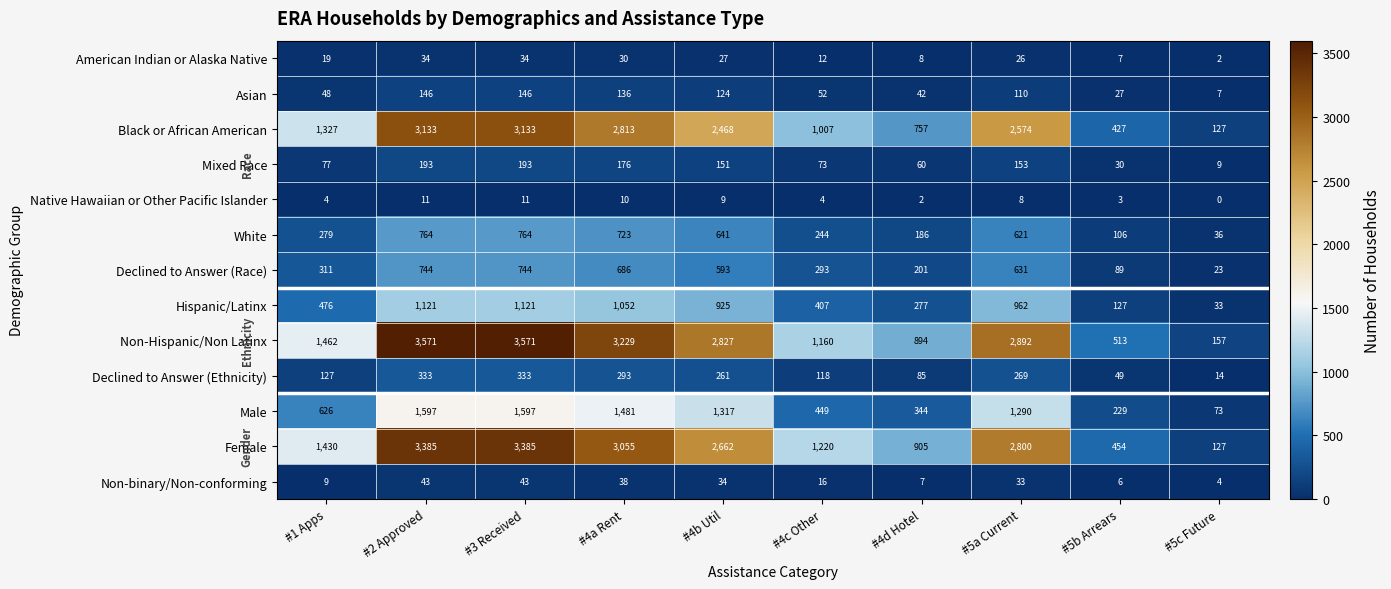

At #2 Approved, list the series in order from largest to smallest.

Non-Hispanic/Non Latinx, Female, Black or African American, Male, Hispanic/Latinx, White, Declined to Answer (Race), Declined to Answer (Ethnicity), Mixed Race, Asian, Non-binary/Non-conforming, American Indian or Alaska Native, Native Hawaiian or Other Pacific Islander